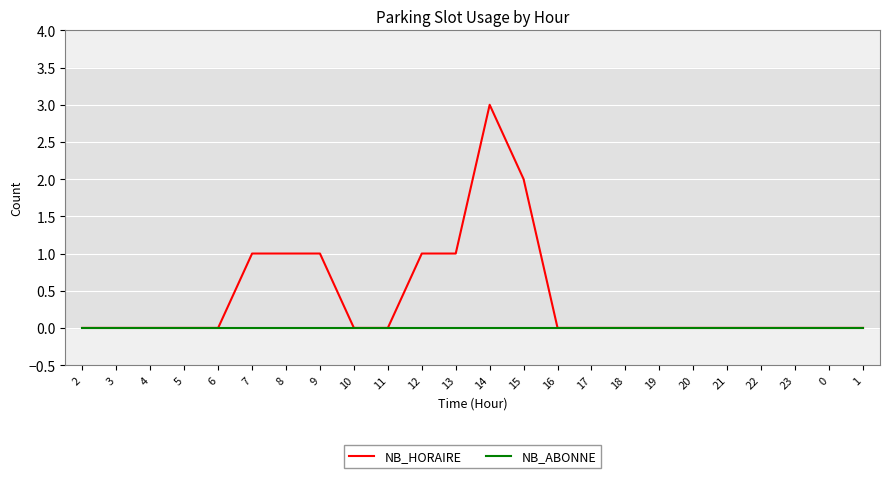

Rank the series by their maximum value, from lowest to highest.

NB_ABONNE, NB_HORAIRE